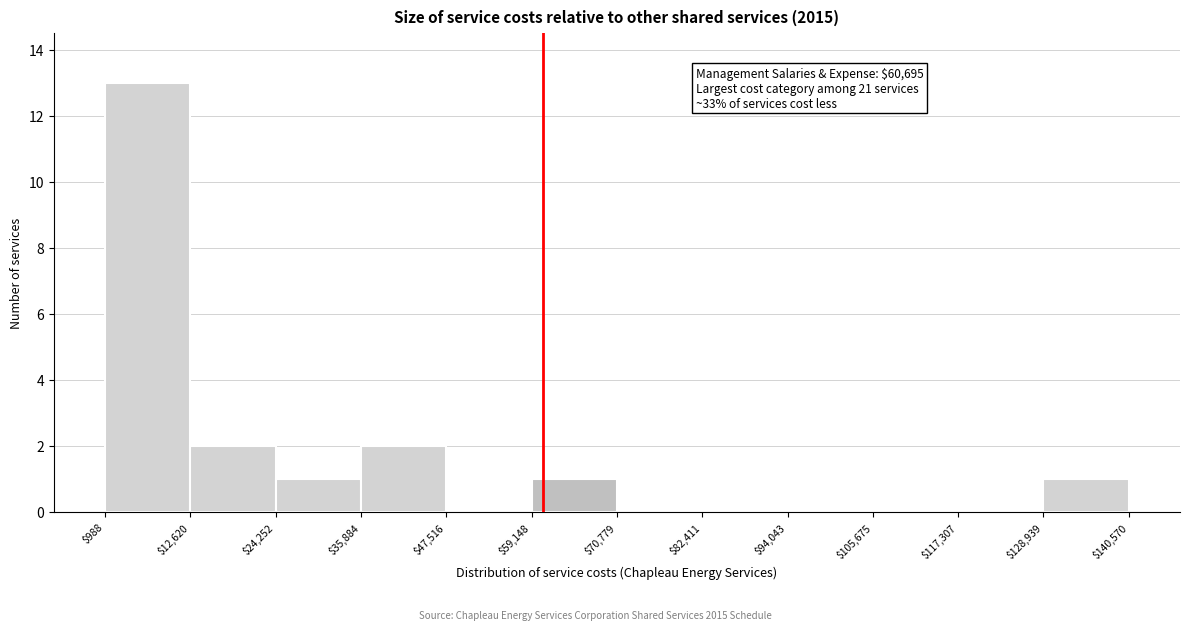

Which range on the x-axis has the tallest bar?

$988 to $12,620